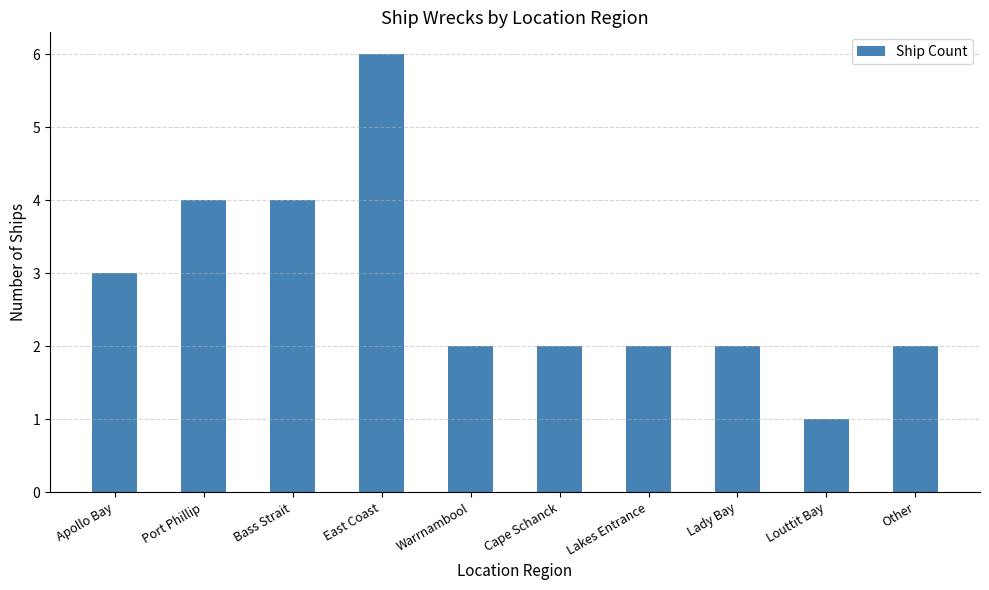

What is the sum of the values at Cape Schanck and Louttit Bay?

3